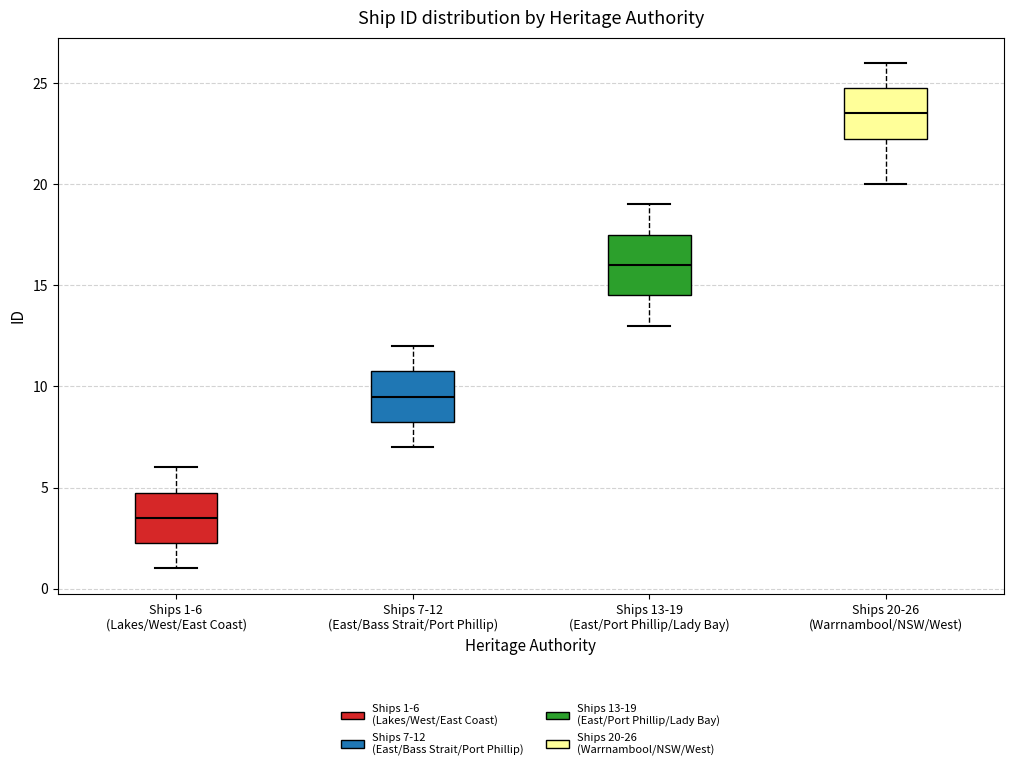

Reading left to right, read every box against the y-axis: the position of its median line, the range the box covers, and the ends of its whiskers. The values are not printed on the chart, so give them approximately, as read against the axis.

Ships 1-6 (Lakes/West/East Coast): median 3.5, box 2.5 to 5.0, whiskers 1.0 to 6.0
Ships 7-12 (East/Bass Strait/Port Phillip): median 9.5, box 8.5 to 11.0, whiskers 7.0 to 12.0
Ships 13-19 (East/Port Phillip/Lady Bay): median 16.0, box 14.5 to 17.5, whiskers 13.0 to 19.0
Ships 20-26 (Warrnambool/NSW/West): median 23.5, box 22.5 to 25.0, whiskers 20.0 to 26.0